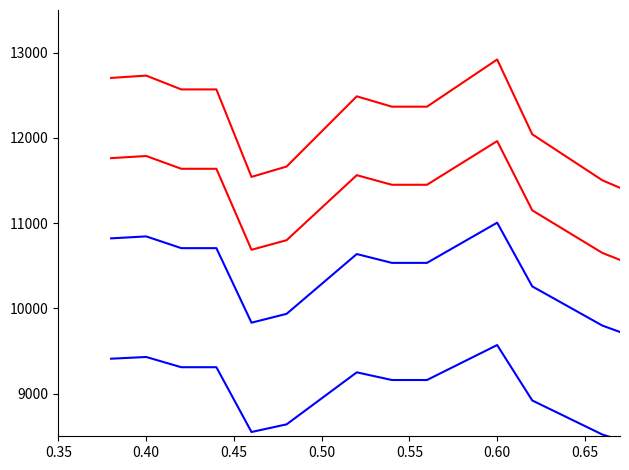

Is it true that Upper Red 1 equals 2605.7 at 10?

False